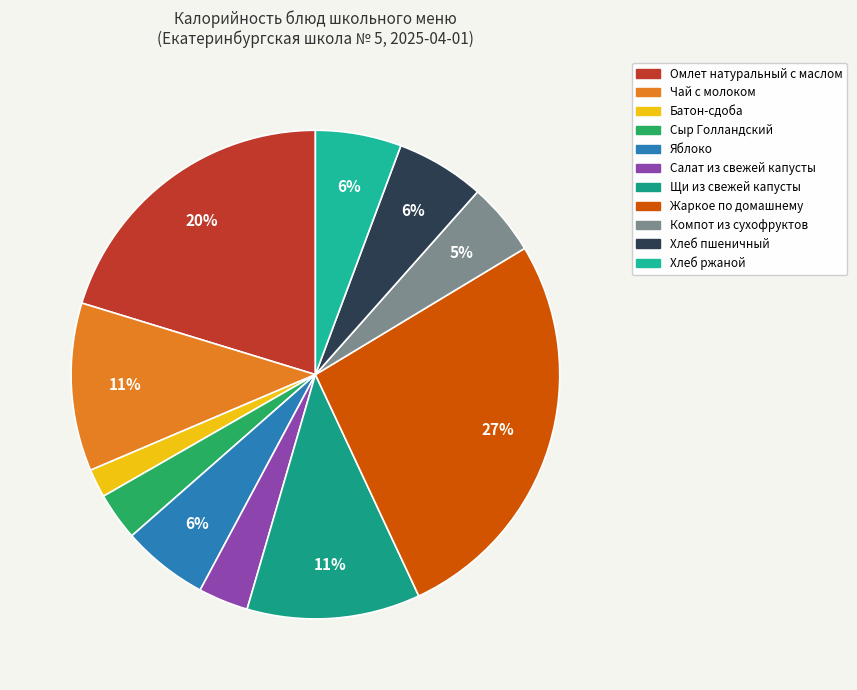

To the nearest percent, what portion does Салат из свежей капусты represent?

3%